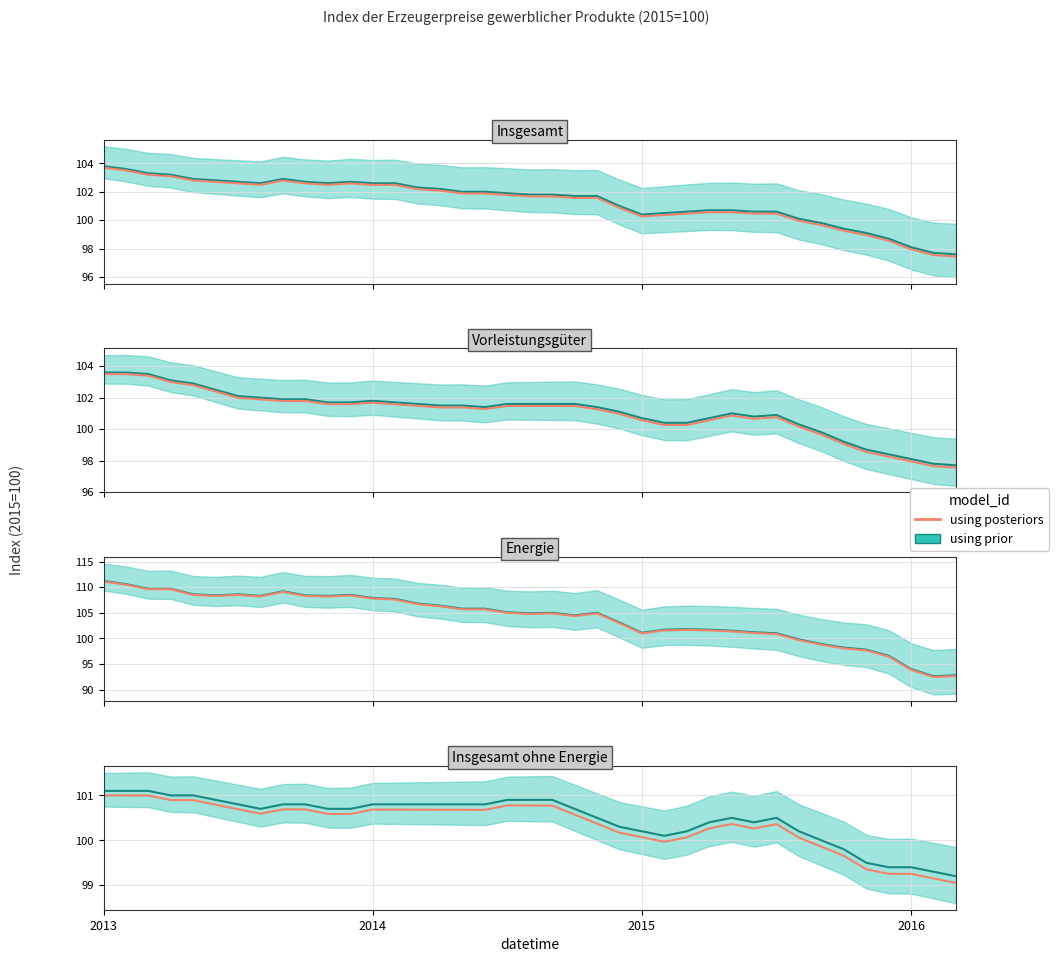

What is the average value of the using posteriors series?

100.4